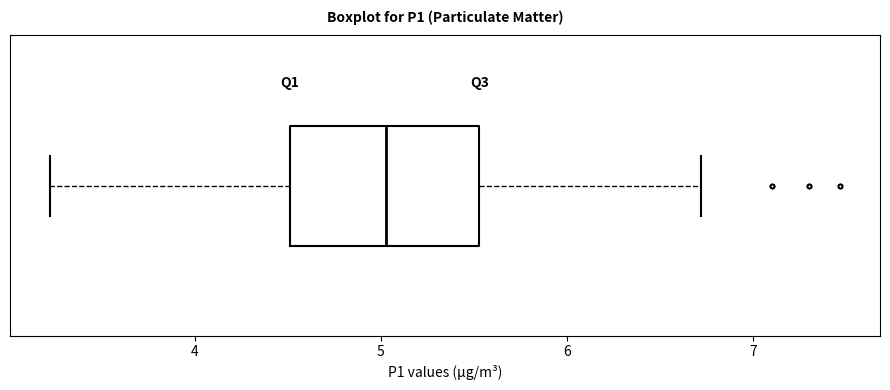

Where does the right whisker of the box end on the x-axis? The values are not printed on the chart, so give them approximately, as read against the axis.

6.7